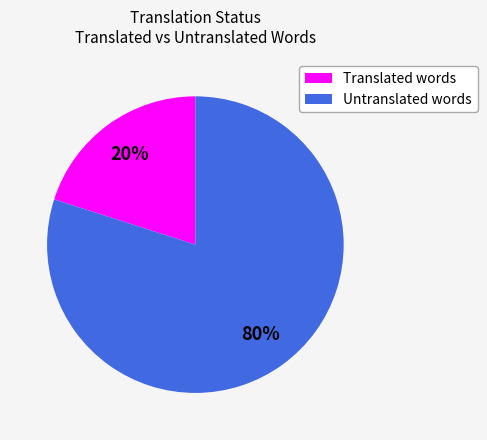

Which has a higher value, Translated words or Untranslated words?

Untranslated words